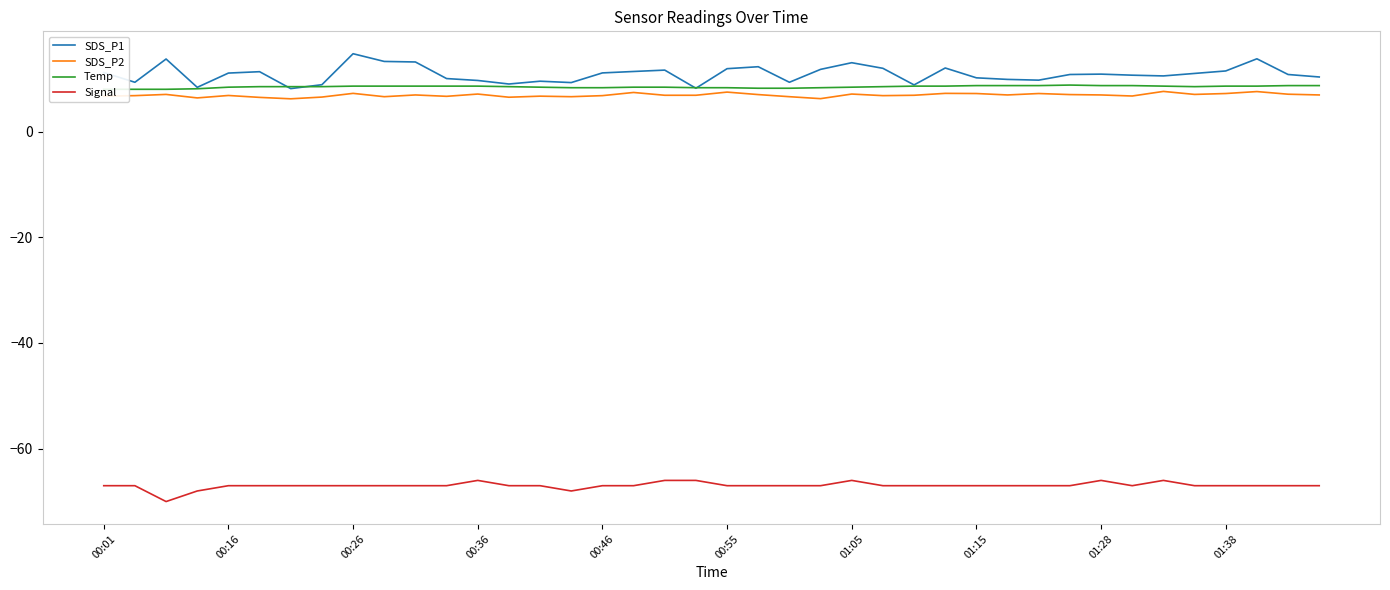

Is the value of SDS_P1 at 21 greater than the value of Signal at 22?

Yes